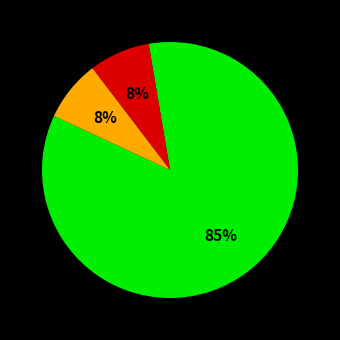

To the nearest percent, what is the average slice percentage?

33%